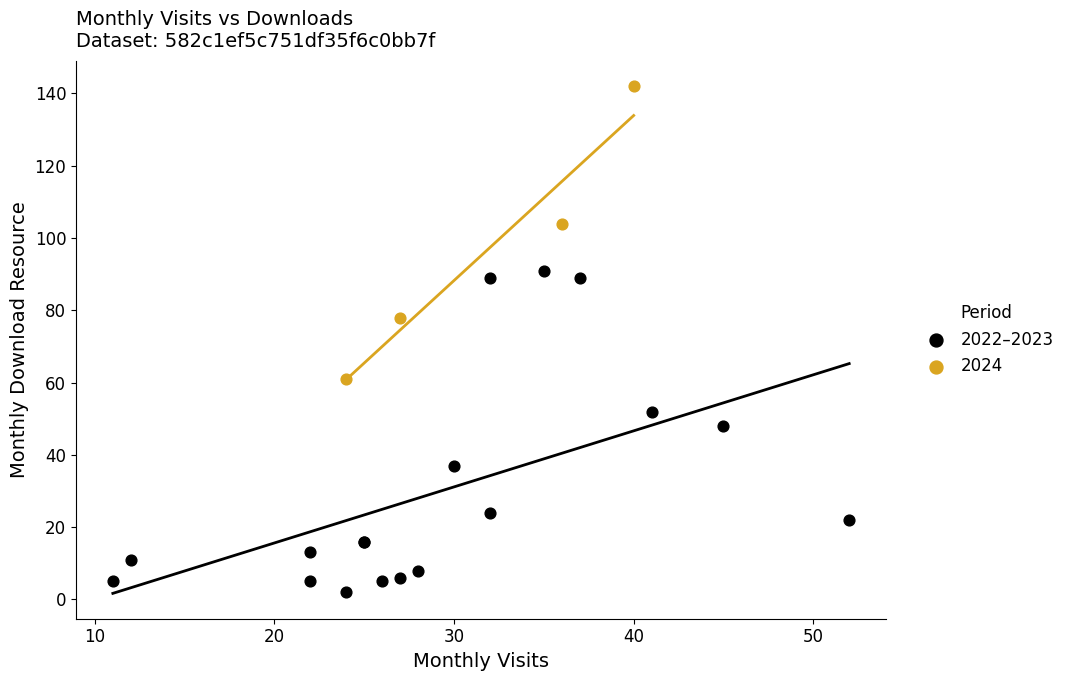

Which series contains the highest Y value?

2024